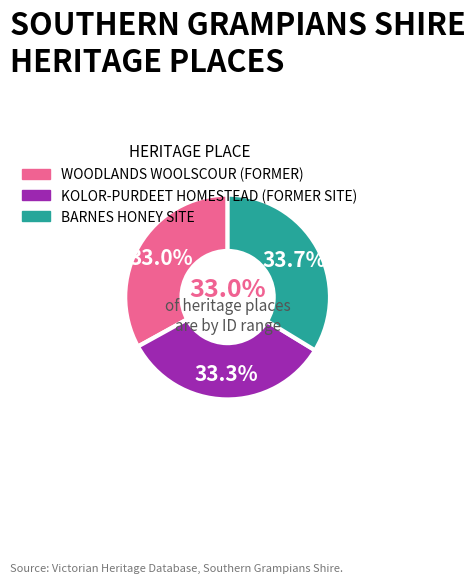

To the nearest percent, what portion does BARNES HONEY SITE represent?

34%